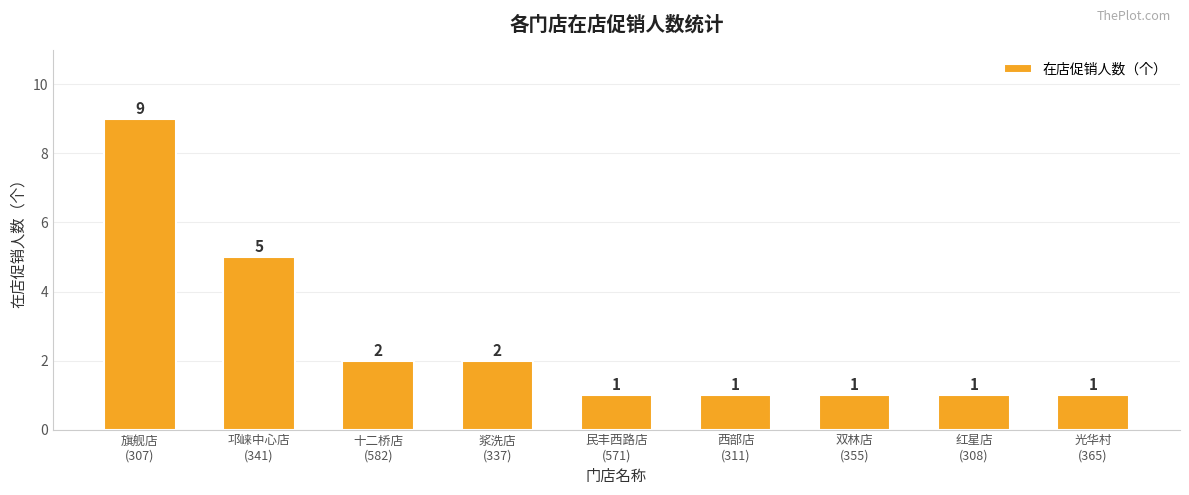

What is the value of the 1st bar from the left?

9